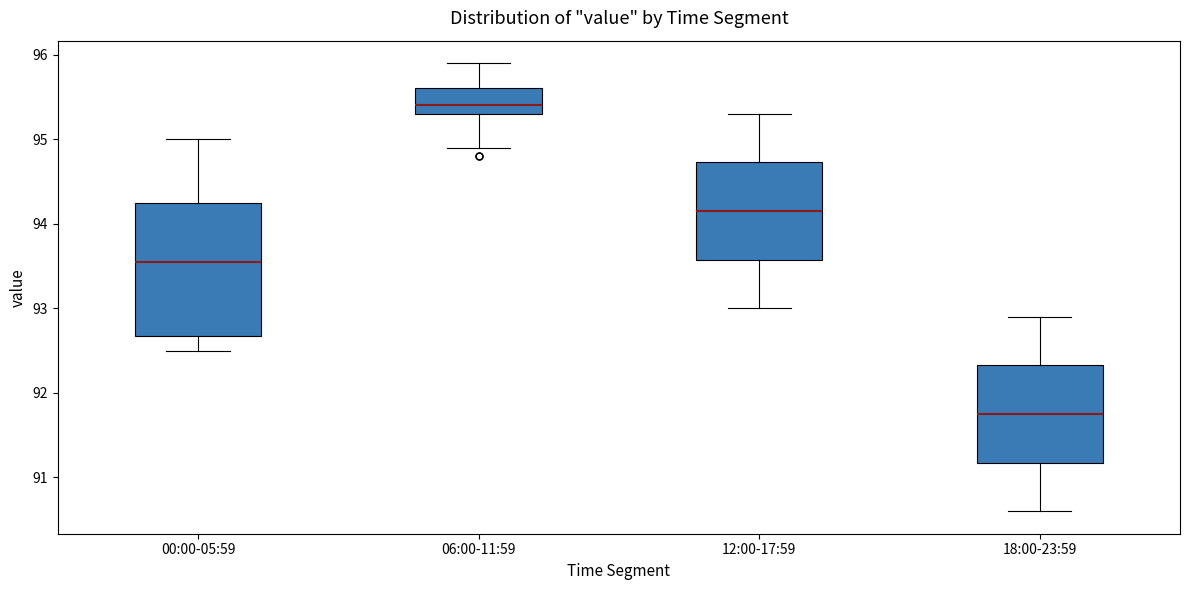

Where does the upper whisker of the box for 12:00-17:59 end on the y-axis? The values are not printed on the chart, so give them approximately, as read against the axis.

95.3